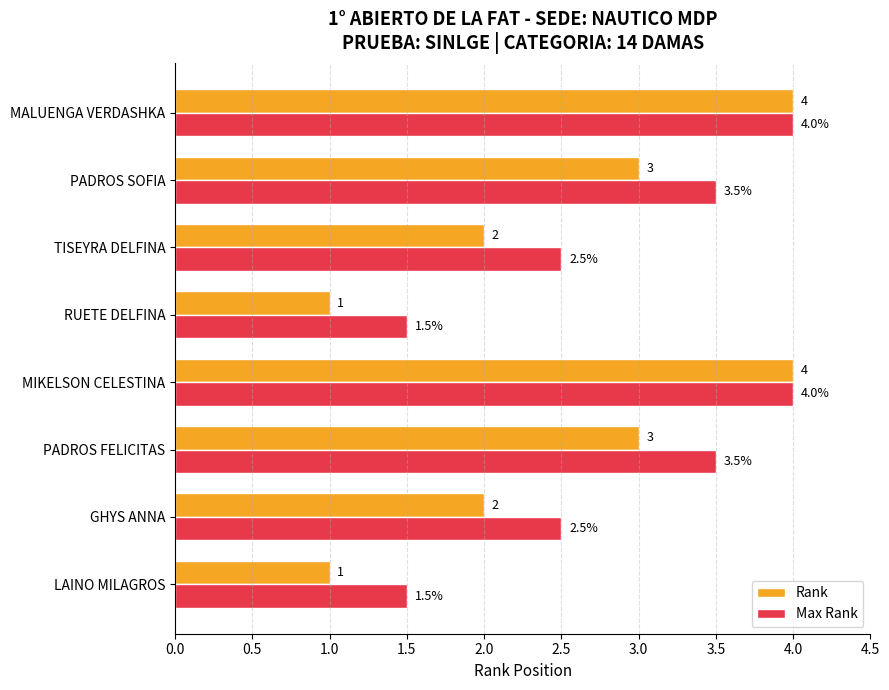

What is the average value of the Max Rank series?

2.9